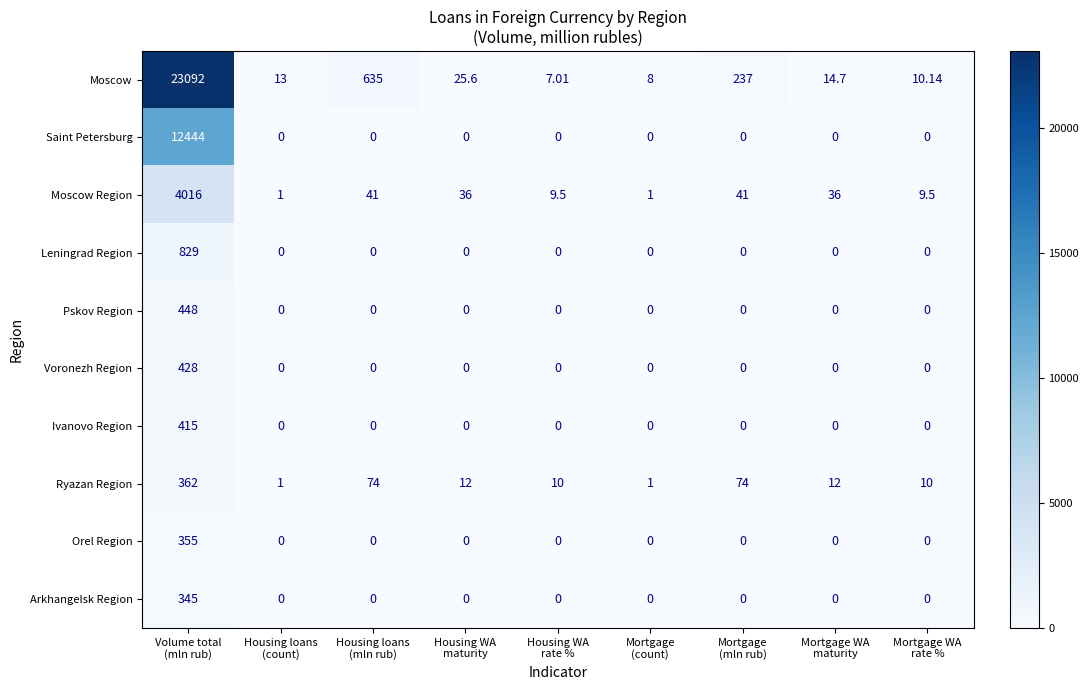

Which series has the largest total across all categories?

Moscow